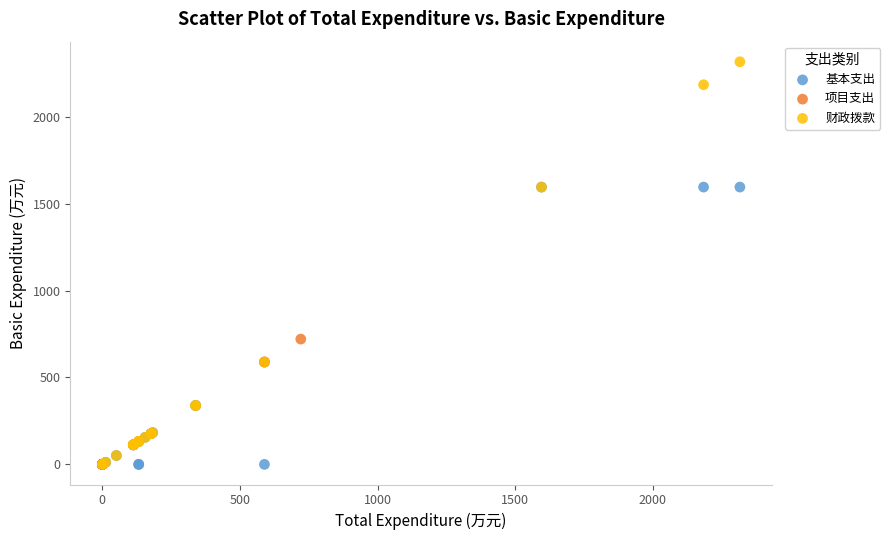

Which series reaches the maximum Y coordinate?

财政拨款